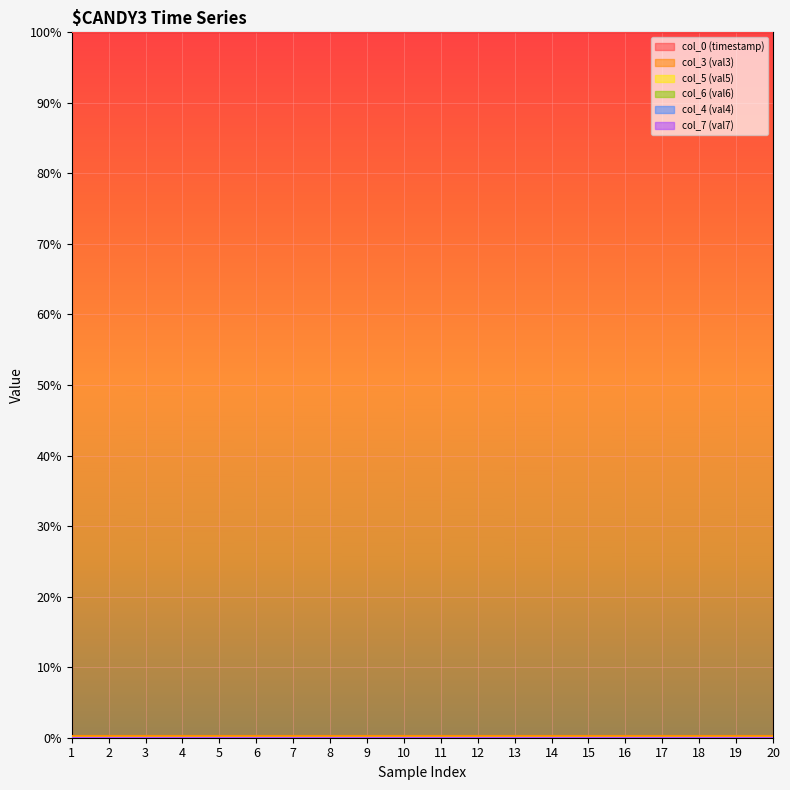

What is the total value across all series at 19?

1.0